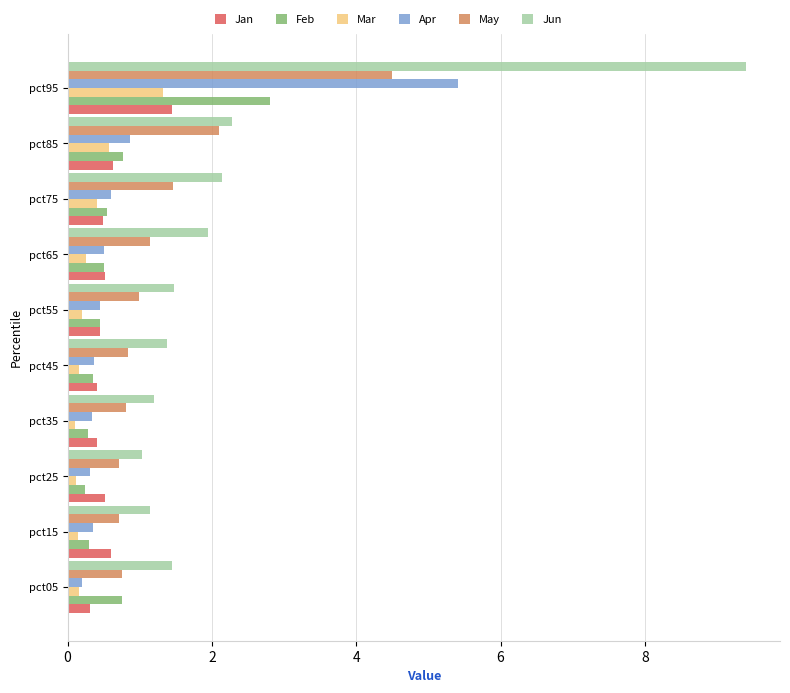

Which series changed the most between pct05 and pct85?

May